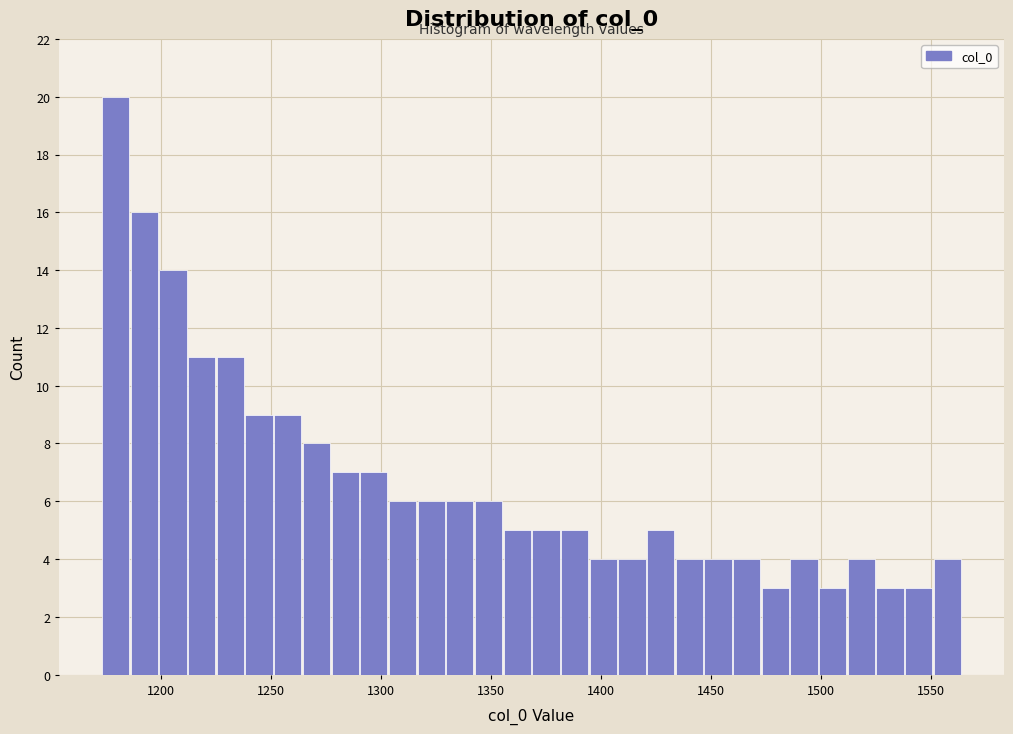

Around what value on the x-axis is the tallest bar? Give the approximate position of its centre, as read against the axis.

1180